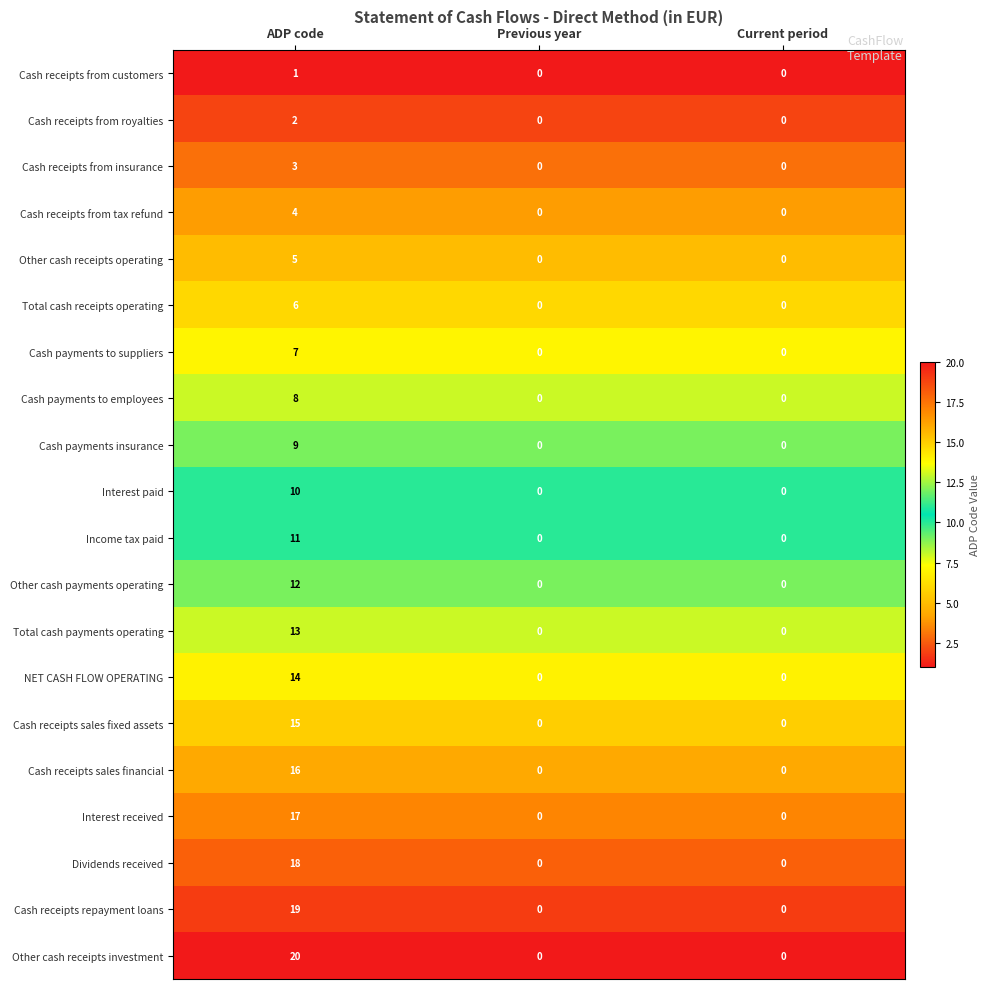

Rank the series by their maximum value, from lowest to highest.

Cash receipts from customers, Cash receipts from royalties, Cash receipts from insurance, Cash receipts from tax refund, Other cash receipts operating, Total cash receipts operating, Cash payments to suppliers, Cash payments to employees, Cash payments insurance, Interest paid, Income tax paid, Other cash payments operating, Total cash payments operating, NET CASH FLOW OPERATING, Cash receipts sales fixed assets, Cash receipts sales financial, Interest received, Dividends received, Cash receipts repayment loans, Other cash receipts investment